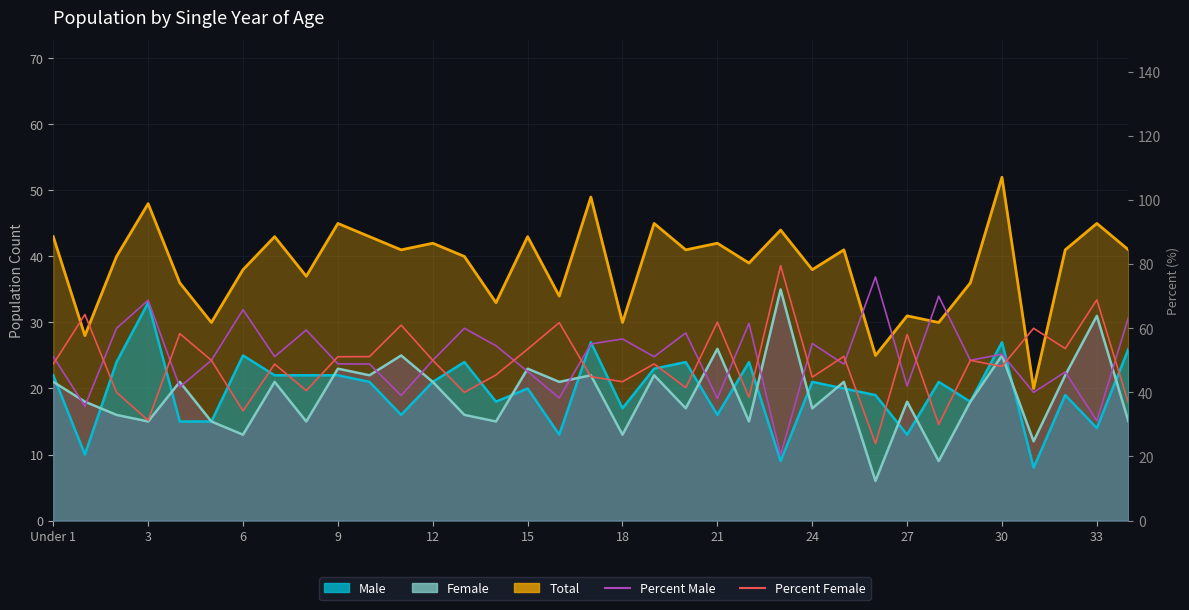

What is the difference between the Percent Female values at 26 and 19?

24.9